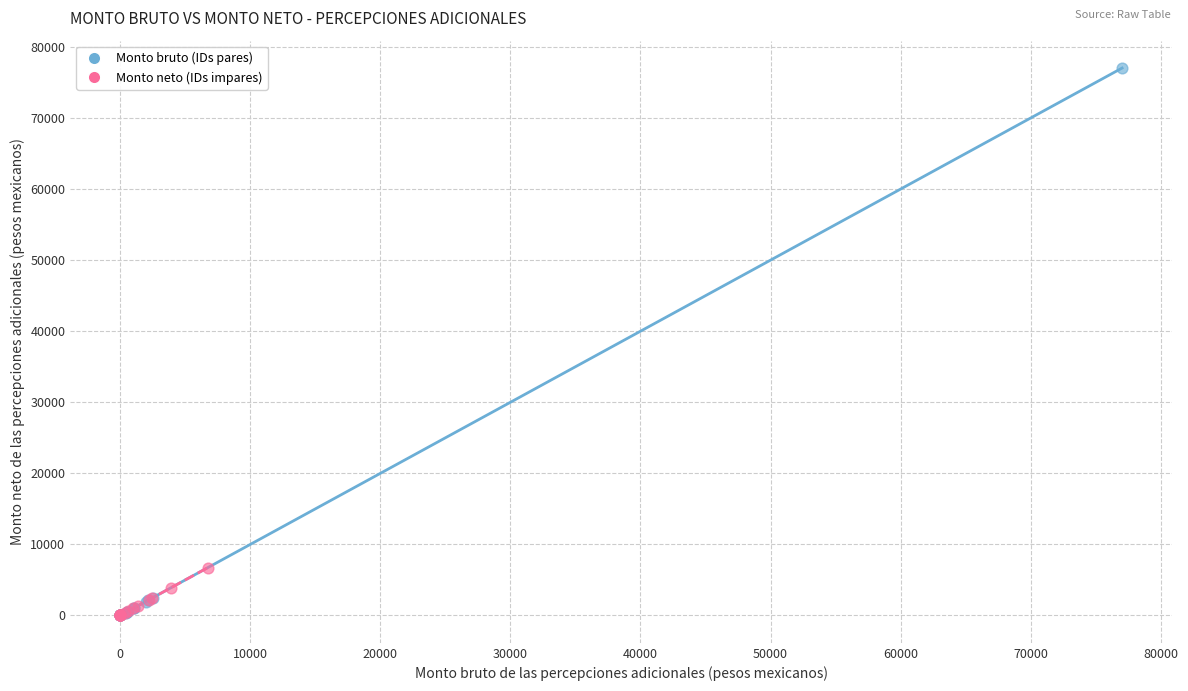

Which series contains the highest Y value?

Monto bruto (IDs pares)